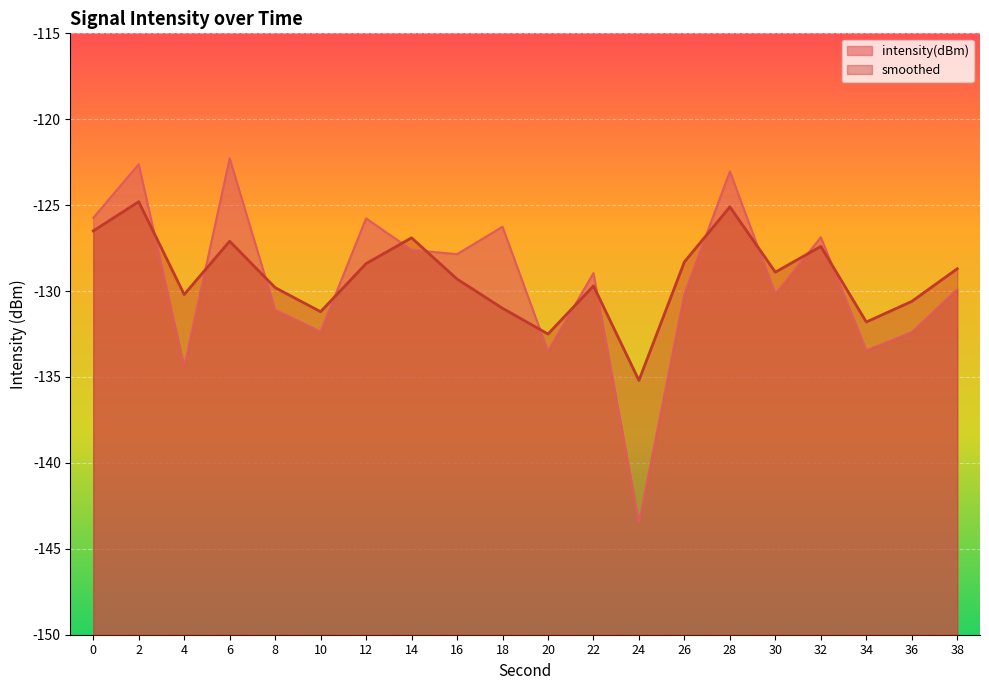

List the series in order of their peak value, highest first.

intensity(dBm), smoothed